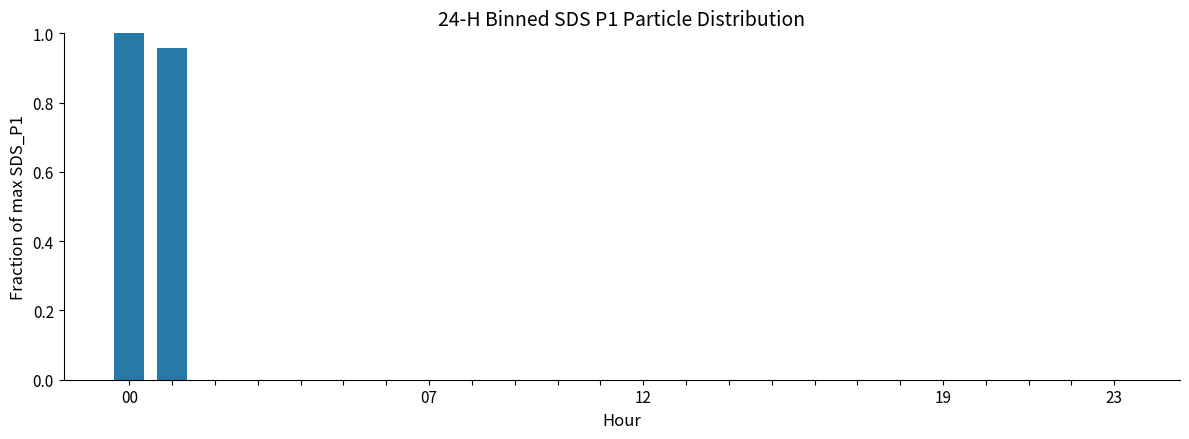

What is the sum of all values?

2.0